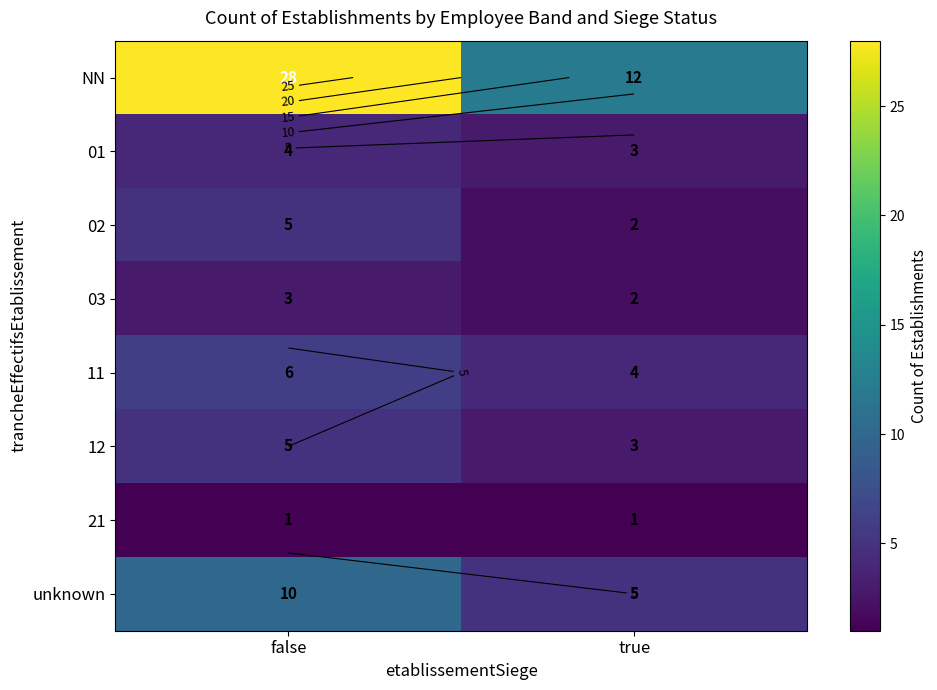

At which category is the sum across all series the highest?

false